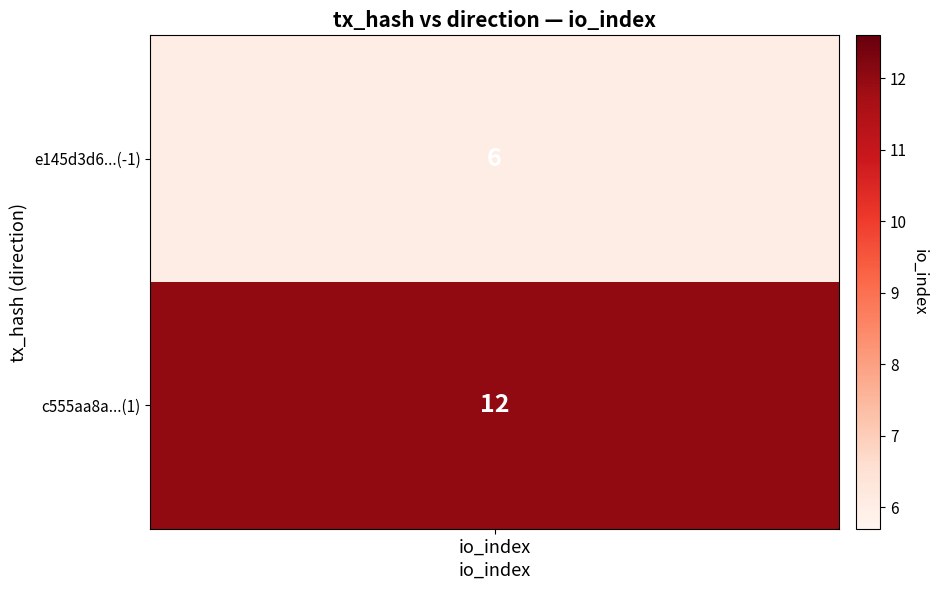

The value of c555aa8a90a118bed48b2d30814d43621aea1b1 at direction is 1. True or false?

True